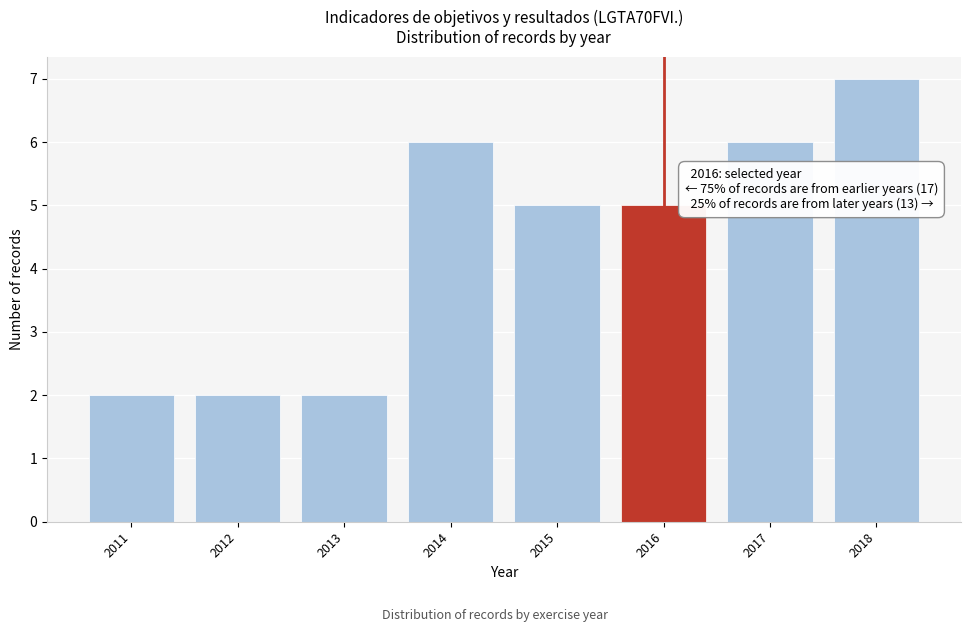

Reading right to left, extract all data points from this chart.

7	6	5	5	6	2	2	2